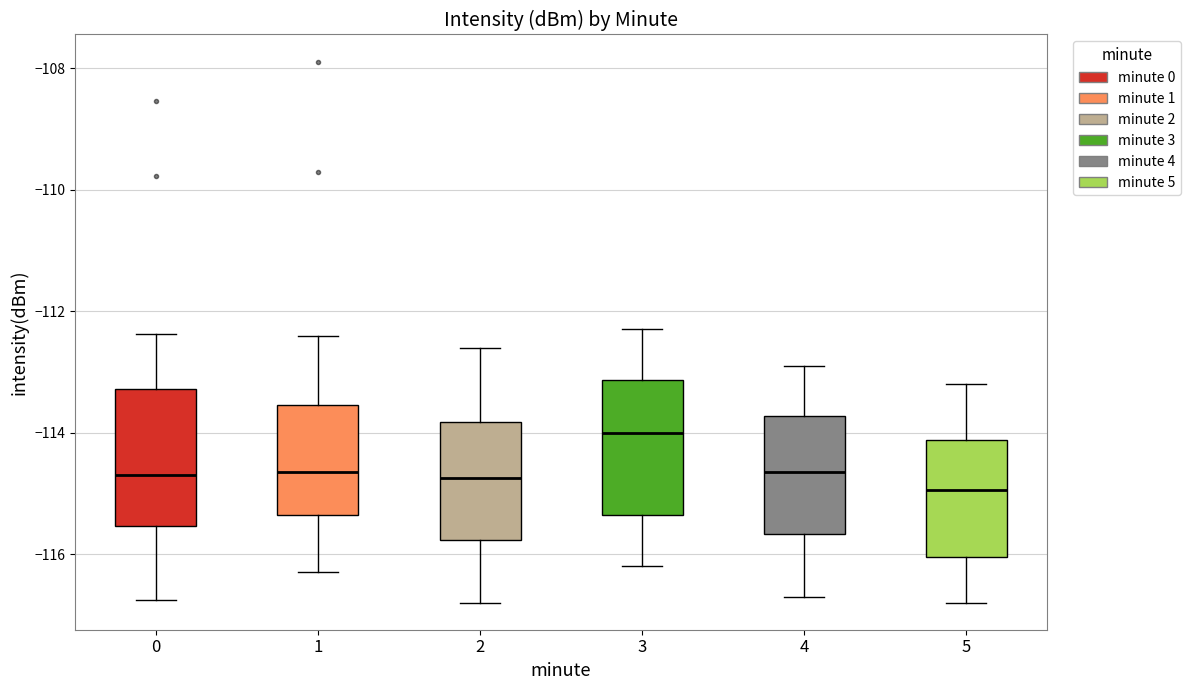

Which box has the highest median line?

3